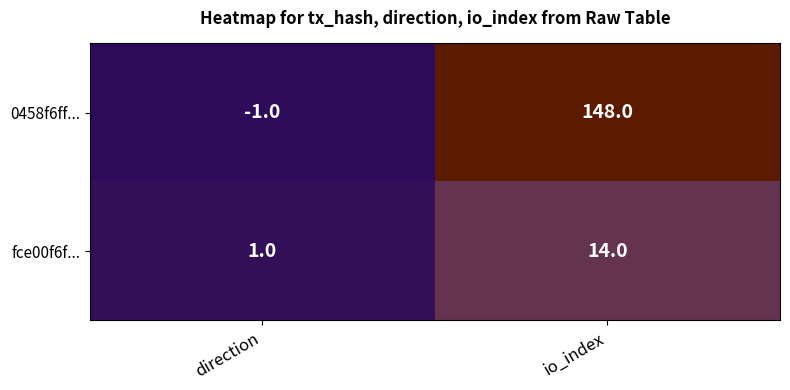

Where is 0458f6ff... nearest to the value 73?

direction